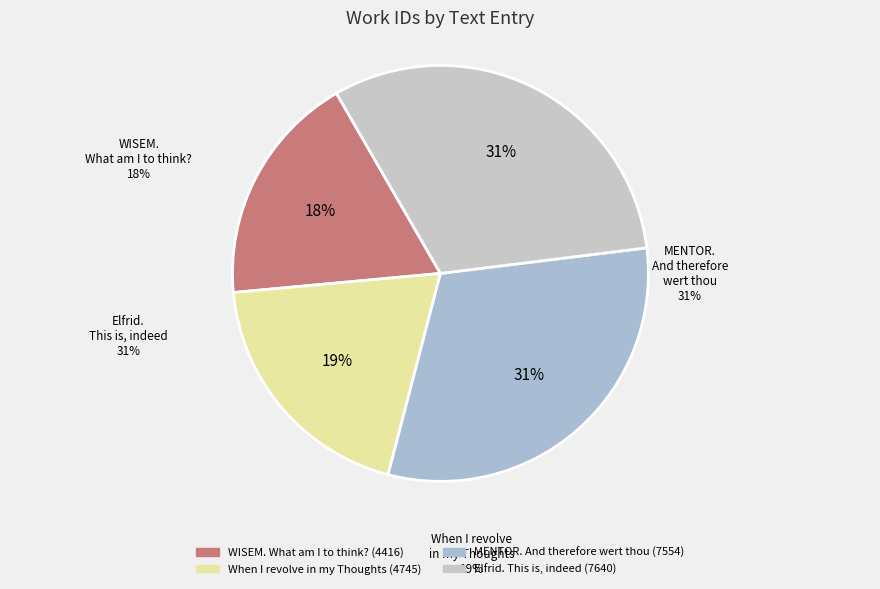

How many slices are in this pie chart?

4